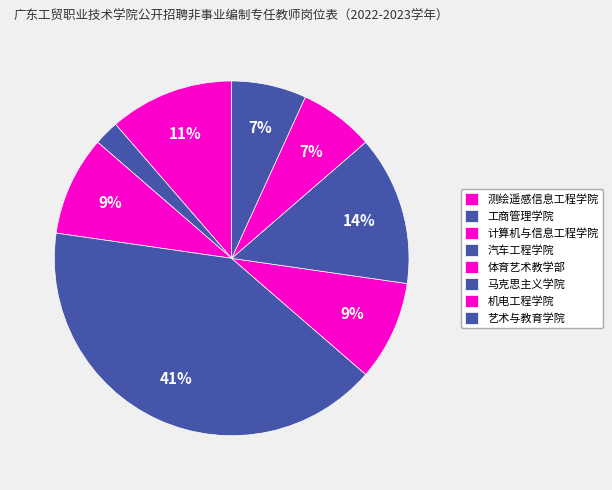

What is the change in value from 计算机与信息工程学院 to 机电工程学院?

-1